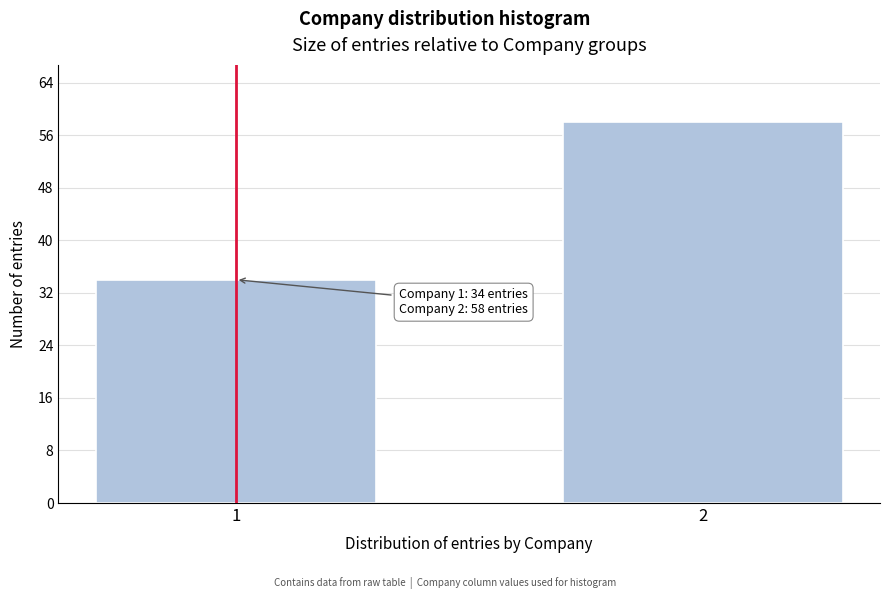

Reading left to right, transcribe all the data shown in this chart.

34	58